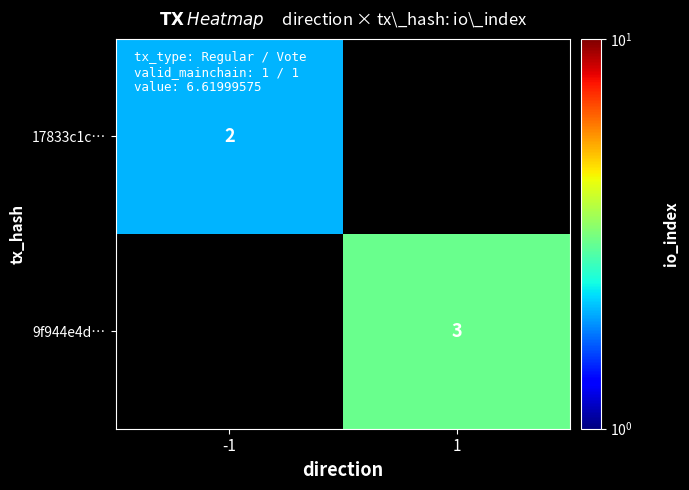

True or false: 9f944e4d… has a value of 4 at 1.

False